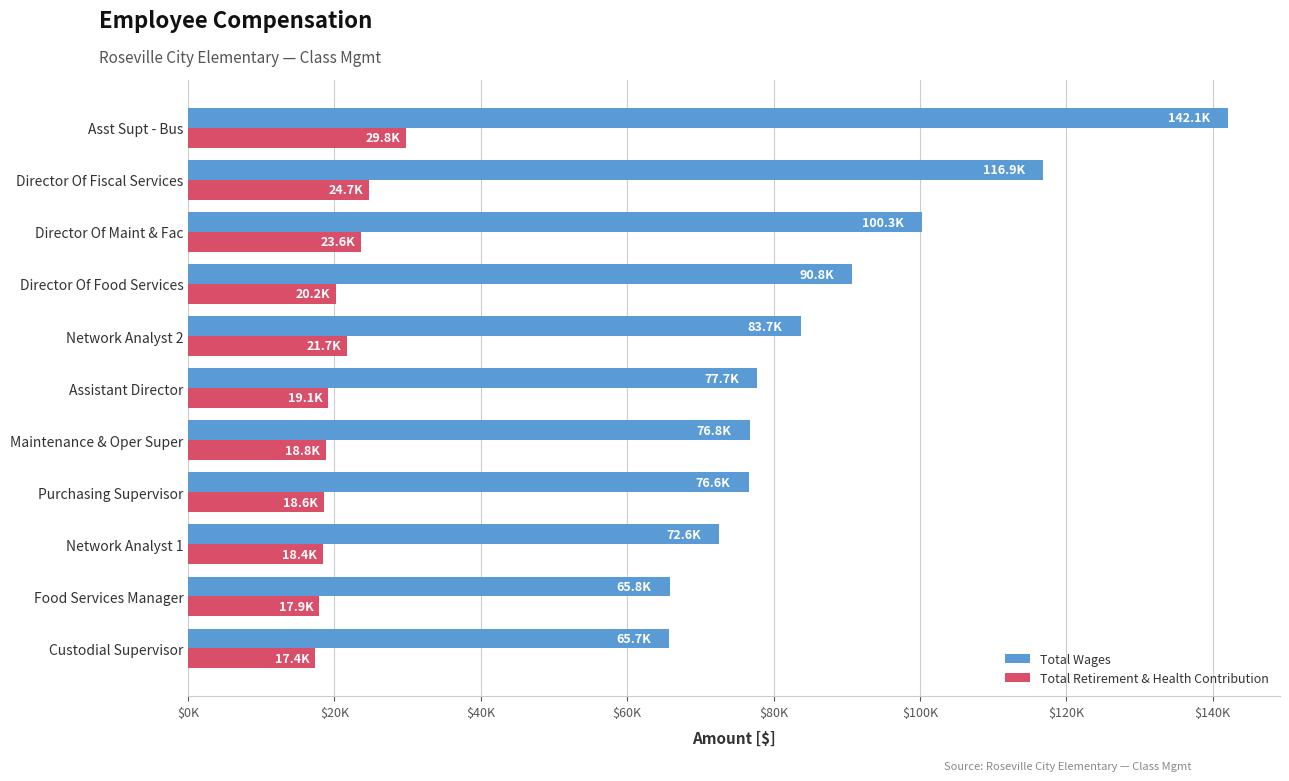

Which series has the largest total across all categories?

Total Wages